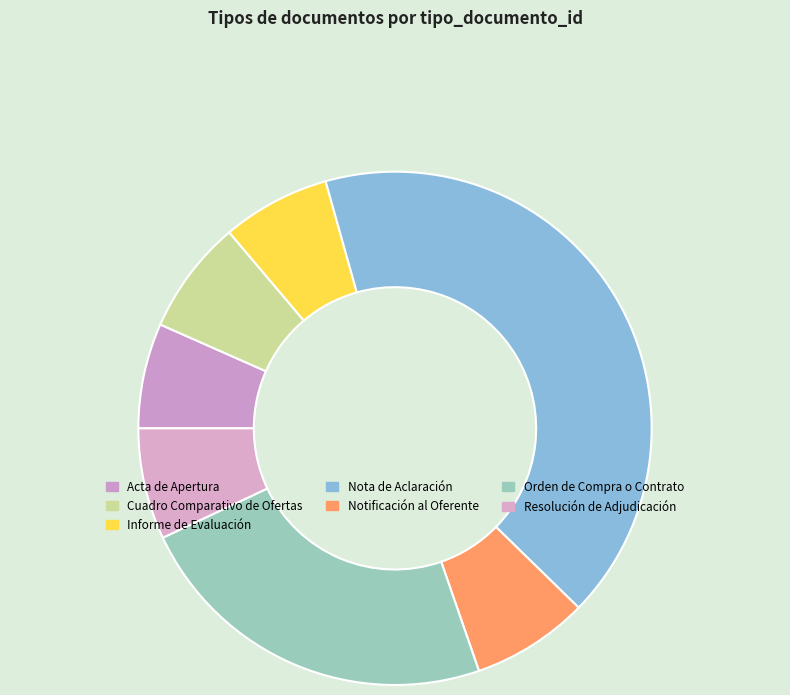

Count the number of slices in the pie.

7